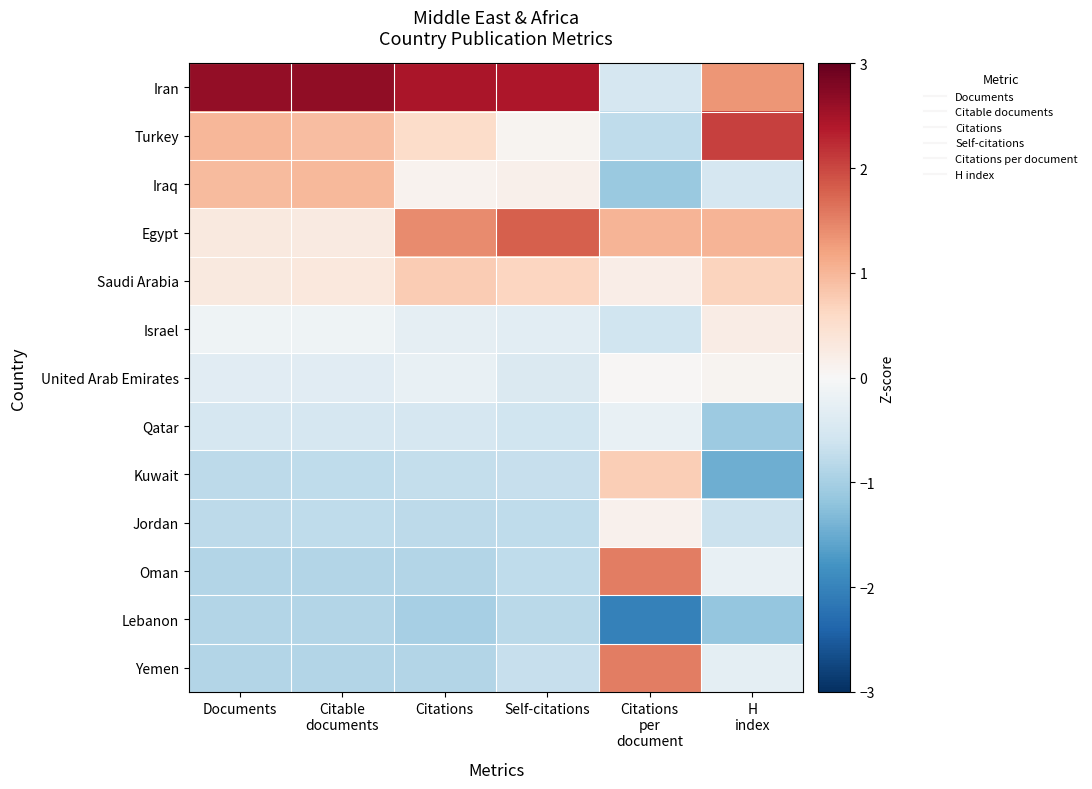

What is the spread (max minus min) of values at Citations?

3.5